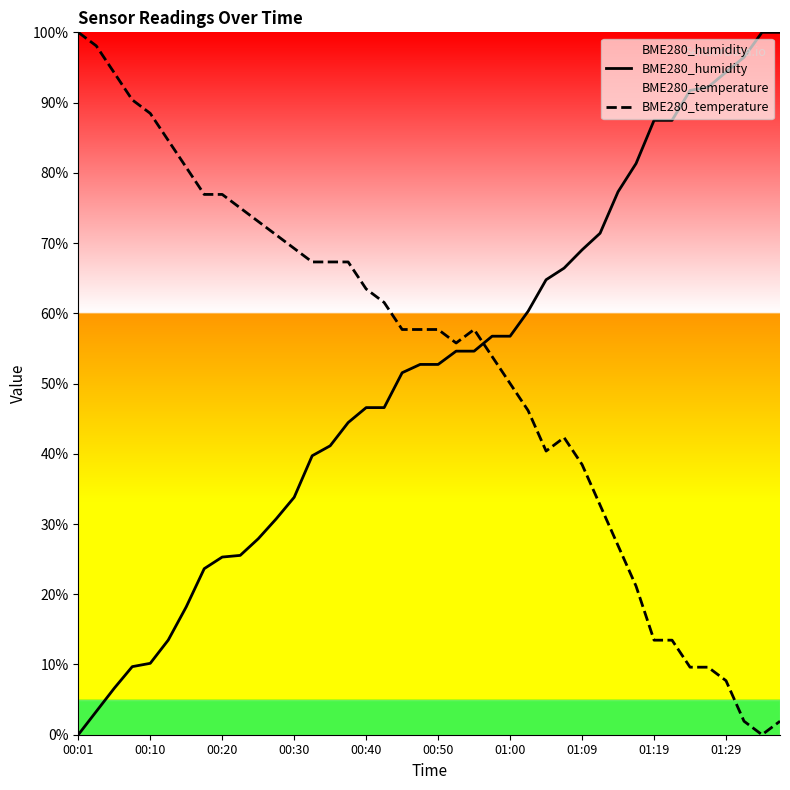

How many values in the BME280_temperature series exceed 57?

22